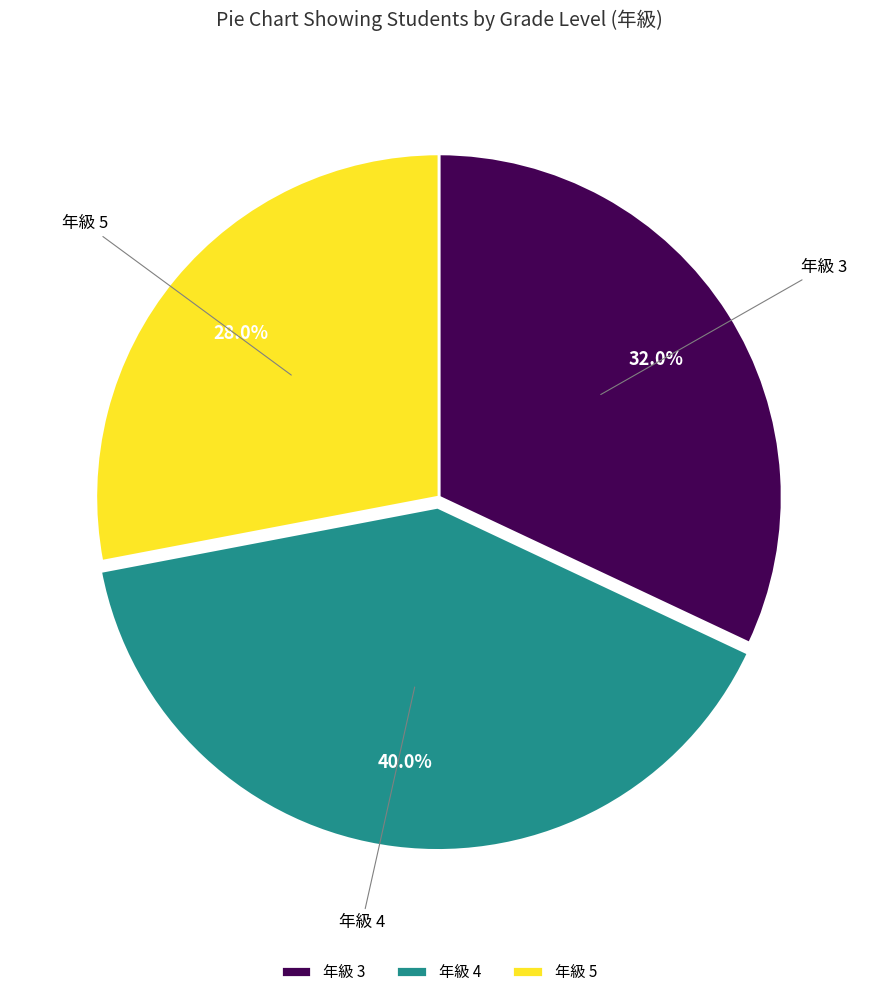

Combined, do 年級 3 and 年級 4 account for over 50%?

Yes